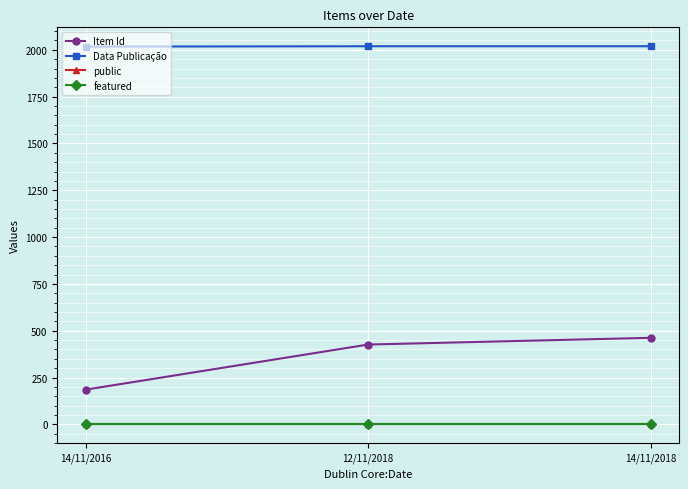

What is the spread (max minus min) of values at 14/11/2018?

2019